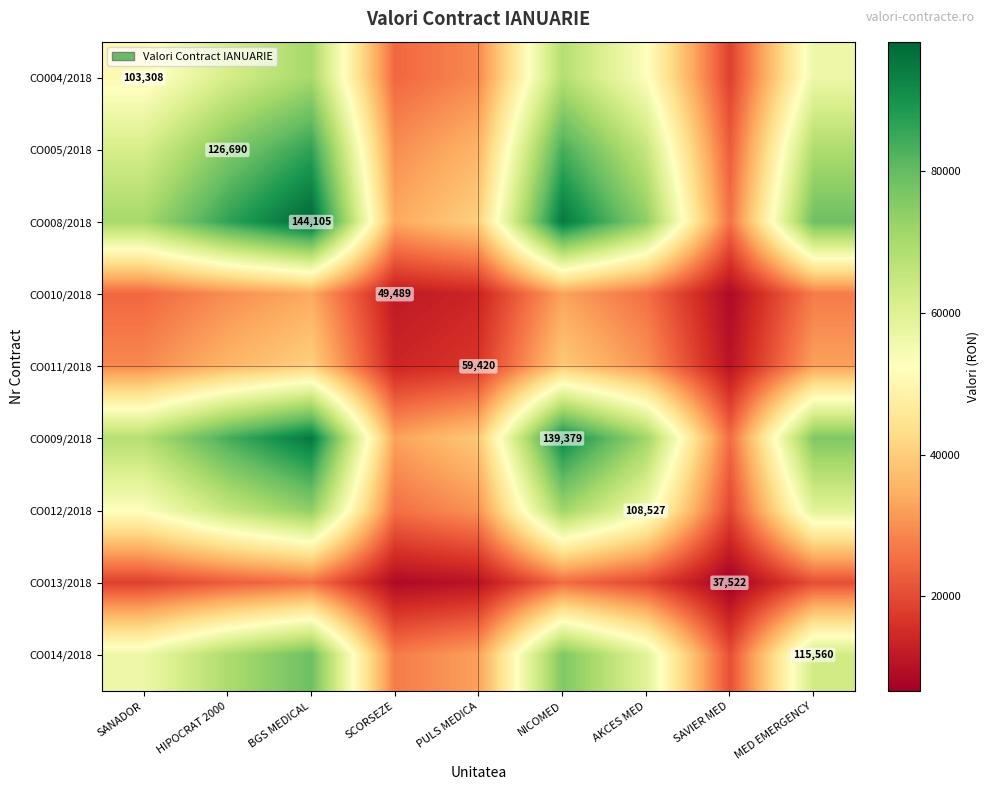

The CO013/2018 series shows 35311.8 at MED EMERGENCY. True or false?

False